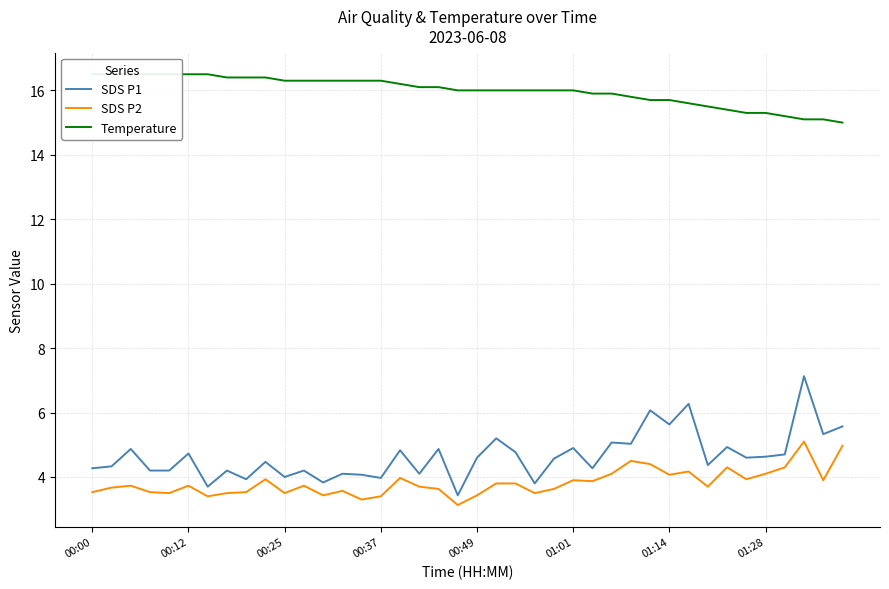

In SDS P2, how many points are lower than both neighbors (excluding endpoints)?

12